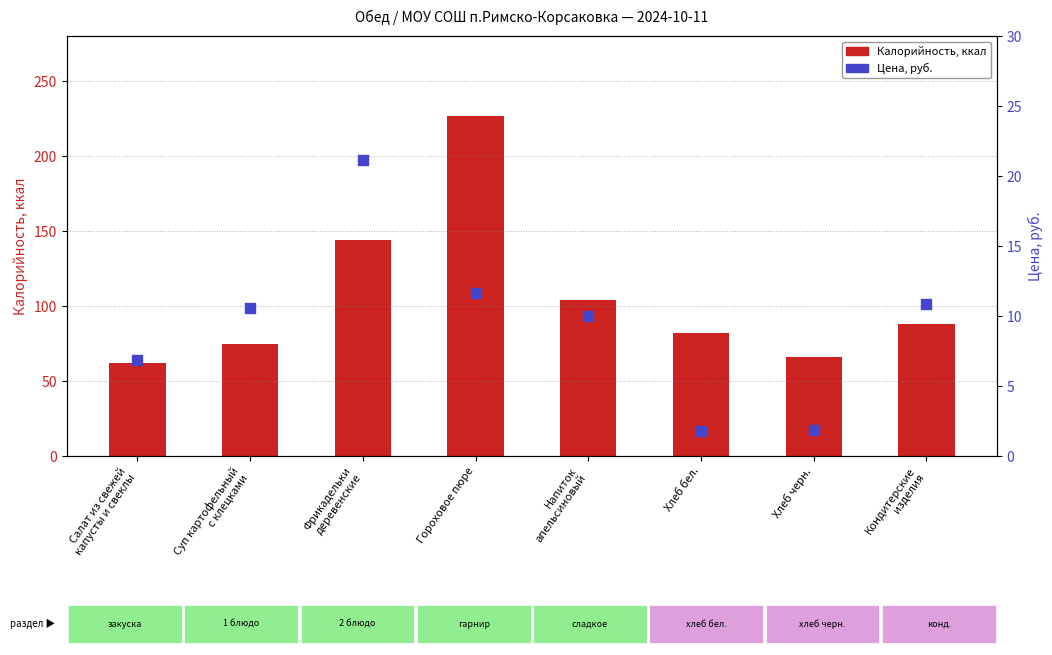

At which category is the sum across all series the highest?

Гороховое пюре